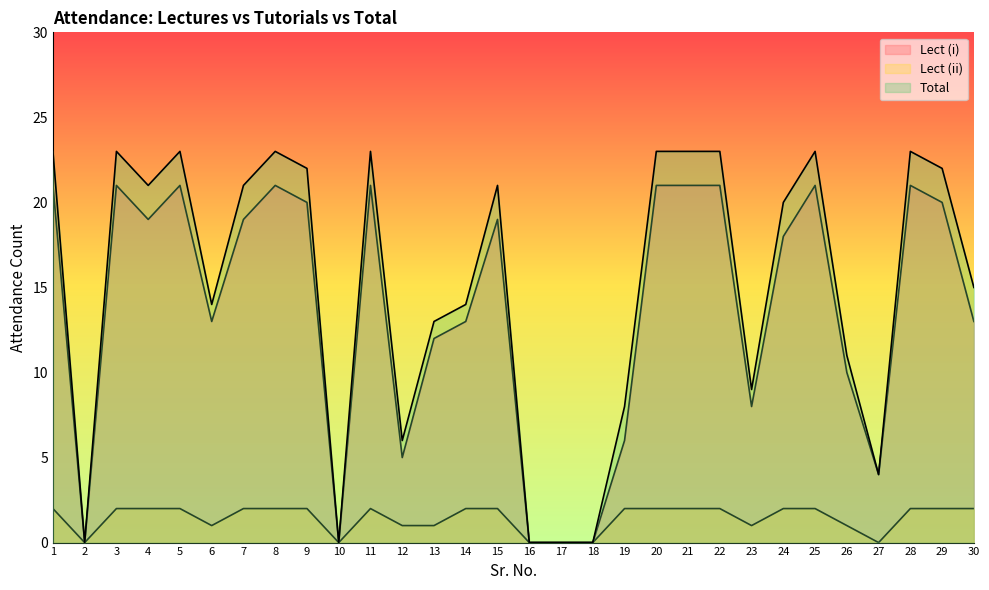

Reading left to right, extract all data points from this chart.

Lect (i): 1=21	2=0	3=21	4=19	5=21	6=13	7=19	8=21	9=20	10=0	11=21	12=5	13=12	14=13	15=19	16=0	17=0	18=0	19=6	20=21	21=21	22=21	23=8	24=18	25=21	26=10	27=4	28=21	29=20	30=13
Lect (ii): 1=2	2=0	3=2	4=2	5=2	6=1	7=2	8=2	9=2	10=0	11=2	12=1	13=1	14=2	15=2	16=0	17=0	18=0	19=2	20=2	21=2	22=2	23=1	24=2	25=2	26=1	27=0	28=2	29=2	30=2
Total: 1=23	2=0	3=23	4=21	5=23	6=14	7=21	8=23	9=22	10=0	11=23	12=6	13=13	14=14	15=21	16=0	17=0	18=0	19=8	20=23	21=23	22=23	23=9	24=20	25=23	26=11	27=4	28=23	29=22	30=15